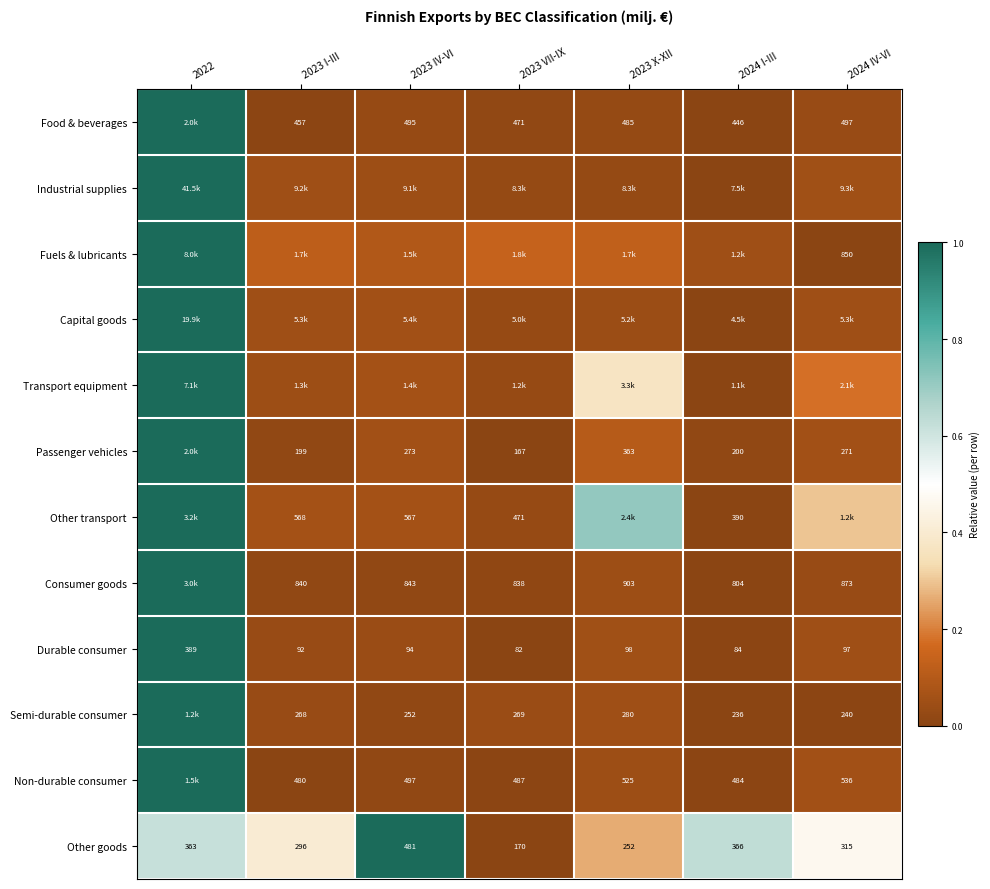

Is the value of Food & beverages at 2023 VII-IX greater than the value of Consumer goods at 2023 I-III?

No